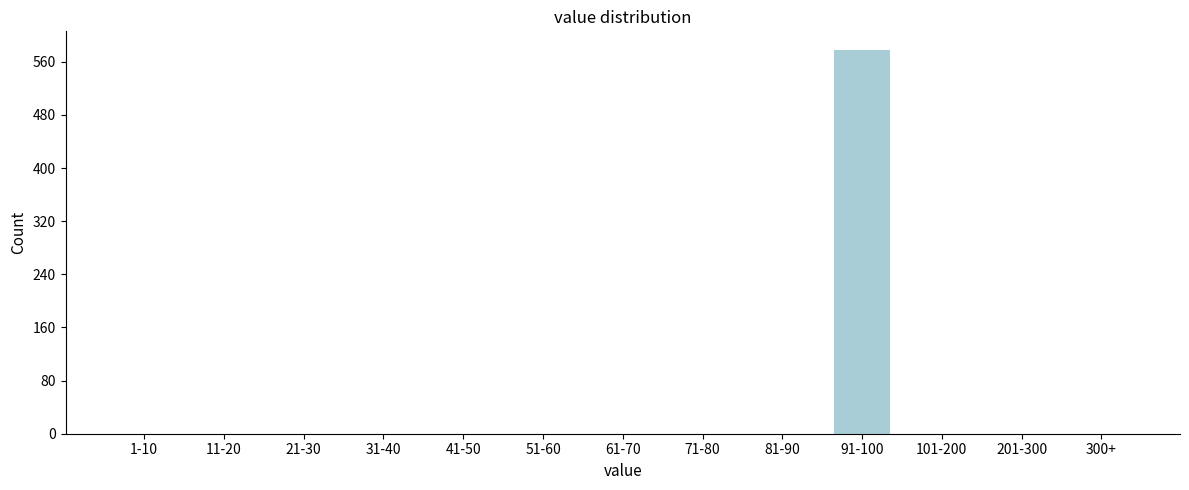

Reading left to right, transcribe all the data shown in this chart.

1-10=0	11-20=0	21-30=0	31-40=0	41-50=0	51-60=0	61-70=0	71-80=0	81-90=0	91-100=577	101-200=0	201-300=0	300+=0